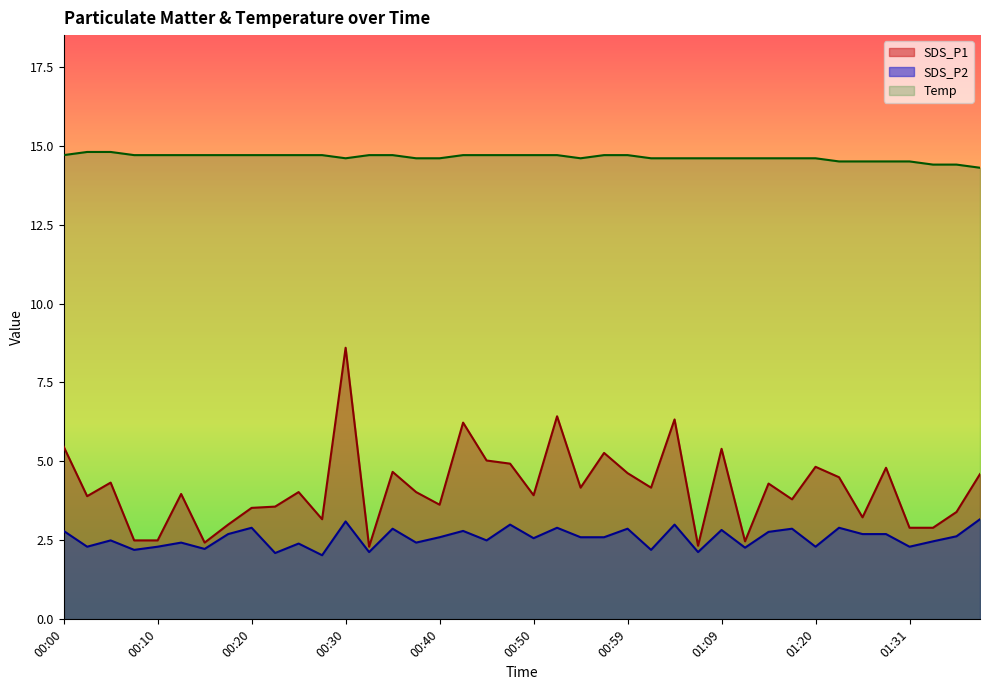

Rank the series by their maximum value, from highest to lowest.

Temp, SDS_P1, SDS_P2